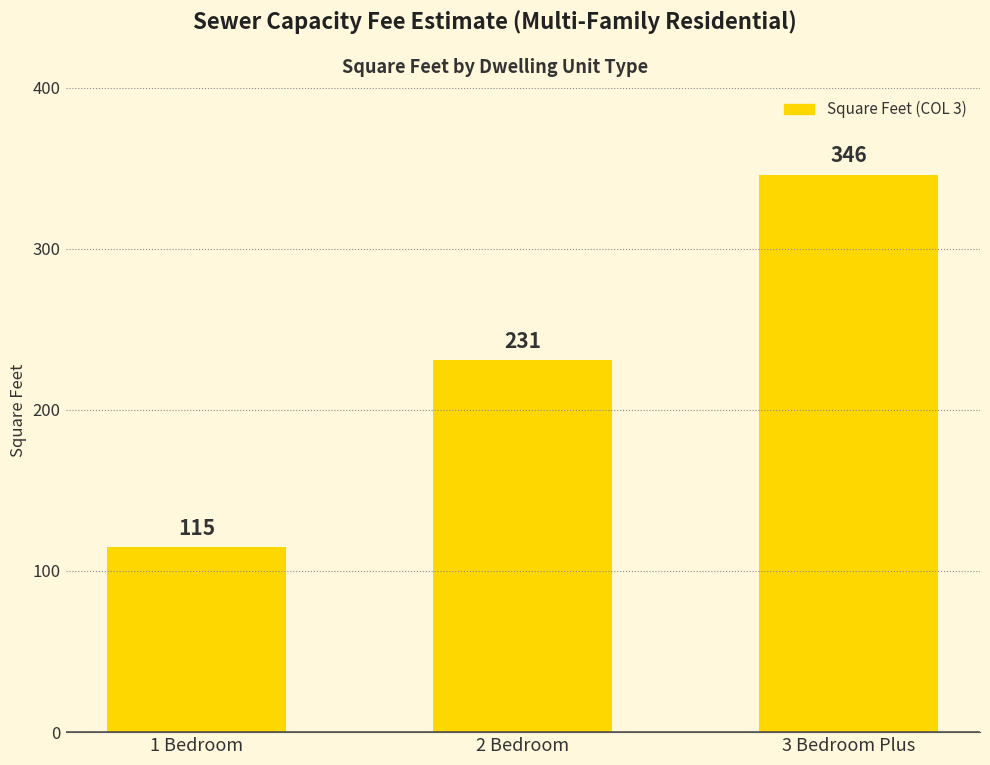

What is the change in value from 2 Bedroom to 3 Bedroom Plus?

+115